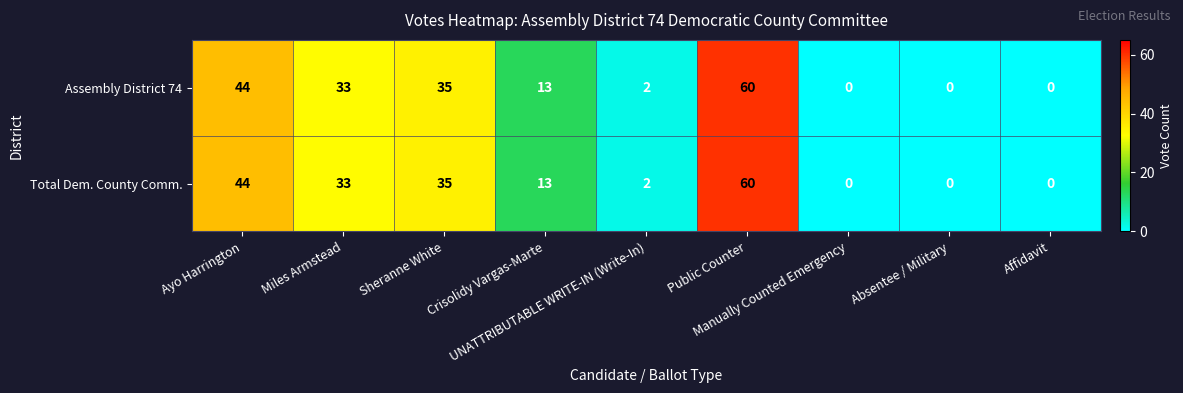

What is the difference between the maximum and second lowest values in the Total Dem. County Comm. series?

60